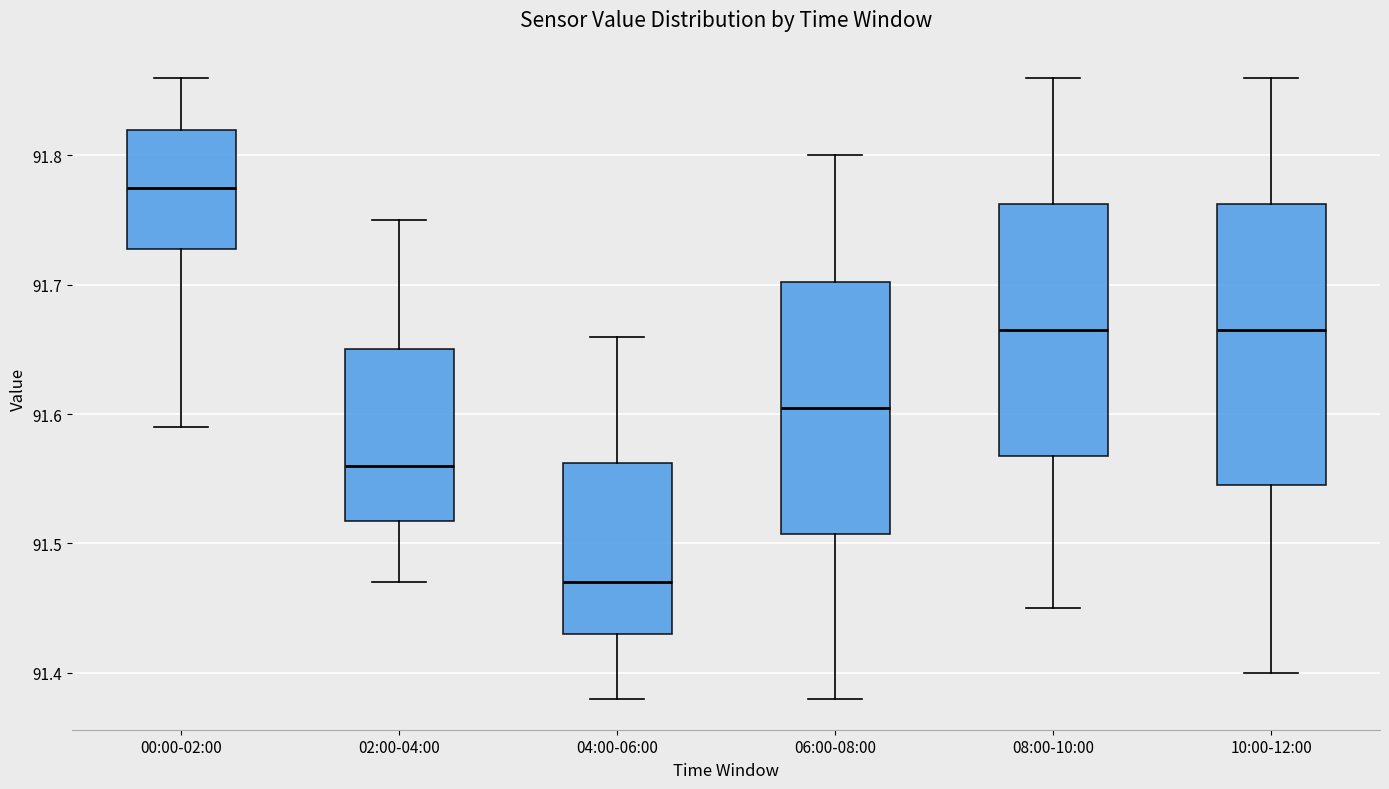

Comparing the boxes themselves (not the whiskers), which one is the tallest?

10:00-12:00